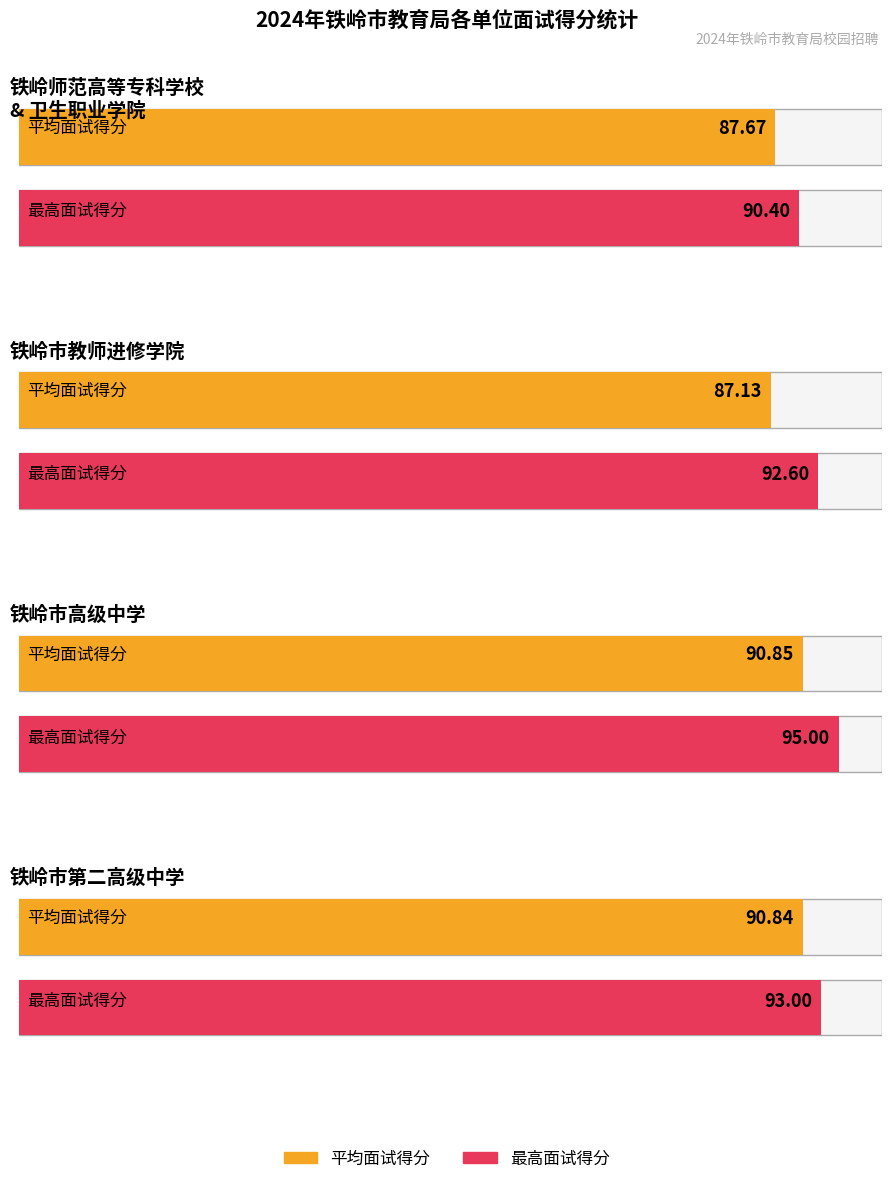

The 排名得分比 series shows 104.6 at 汤淑尧. True or false?

False